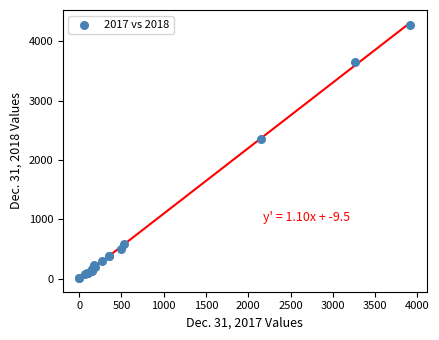

What Y value in the scatter plot is closest to 2140?

2354.0